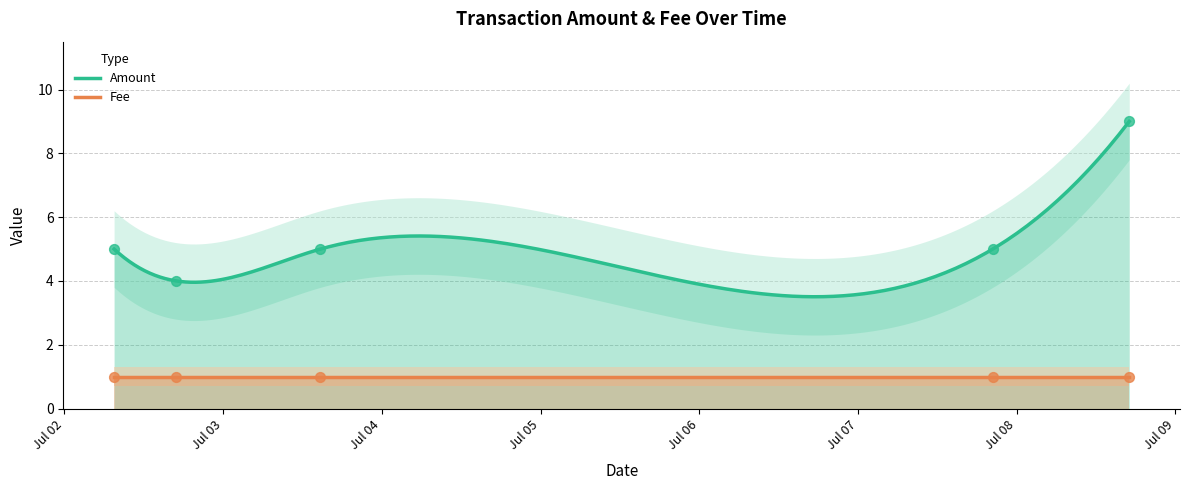

Which series contains the lowest Y value?

Fee